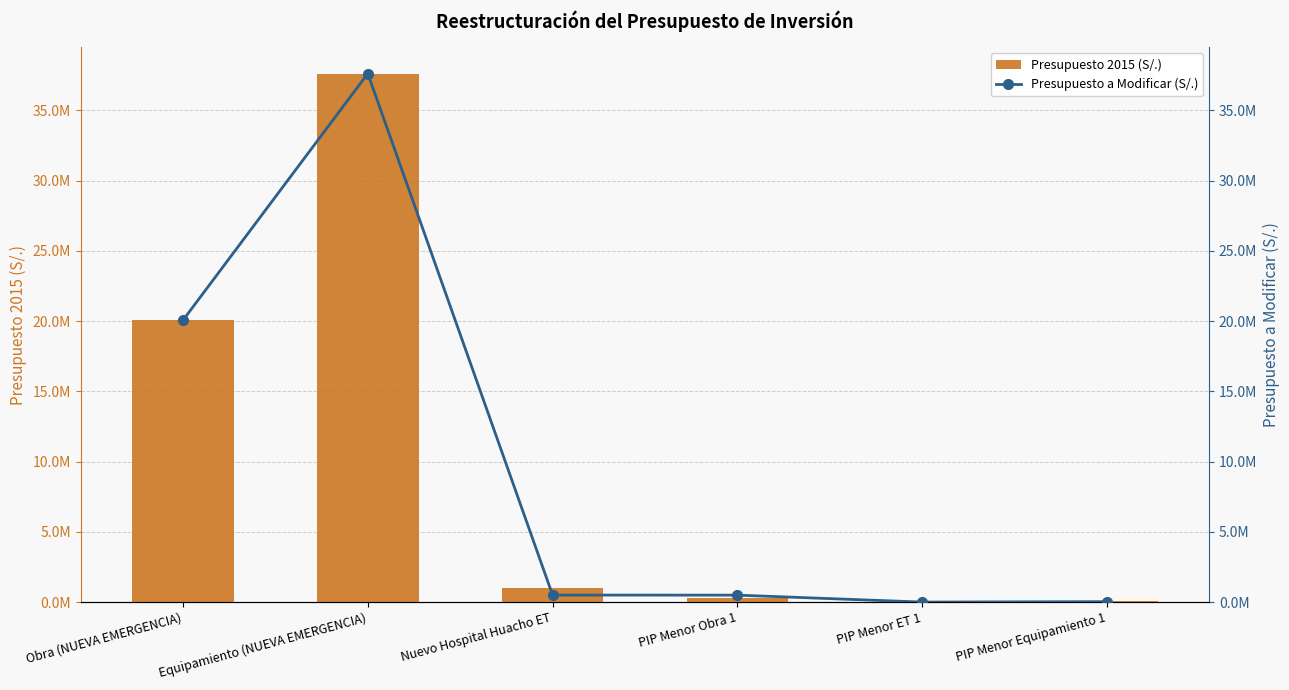

Does the chart contain any negative values?

No